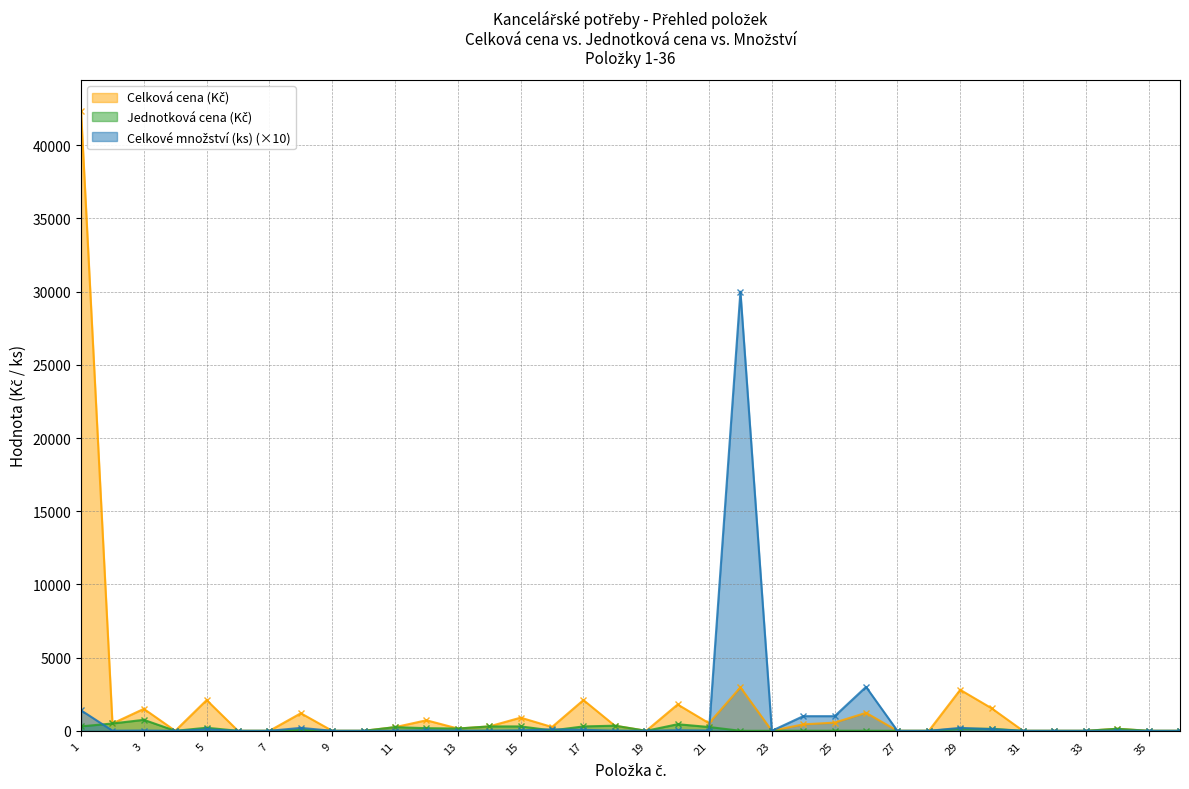

Which label corresponds to the smallest value in the chart?

4